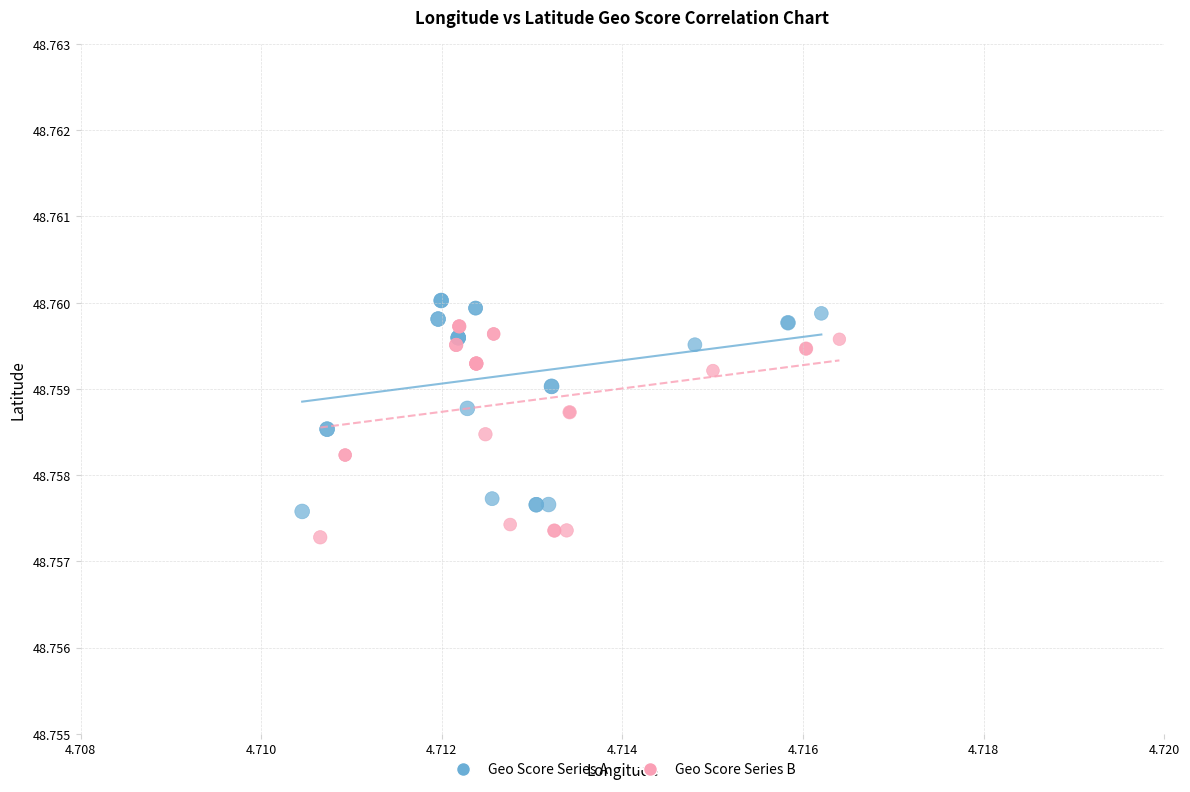

Which series reaches the maximum Y coordinate?

Geo Score Series A